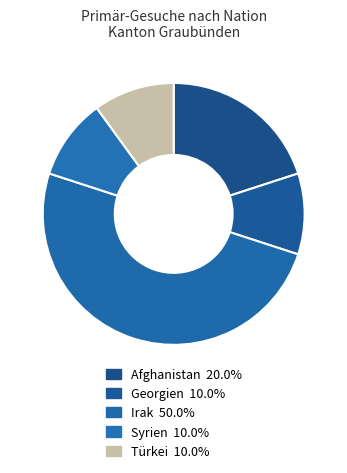

How many slices are in this pie chart?

5